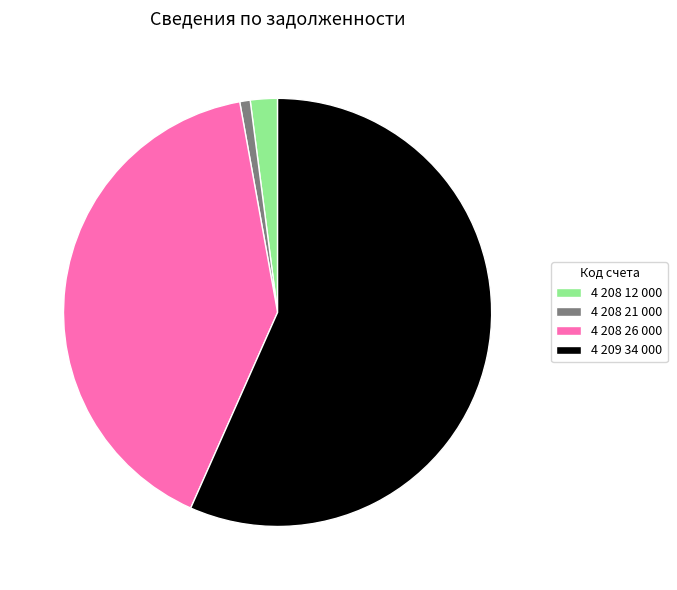

Is there any slice that represents more than half of the pie?

Yes